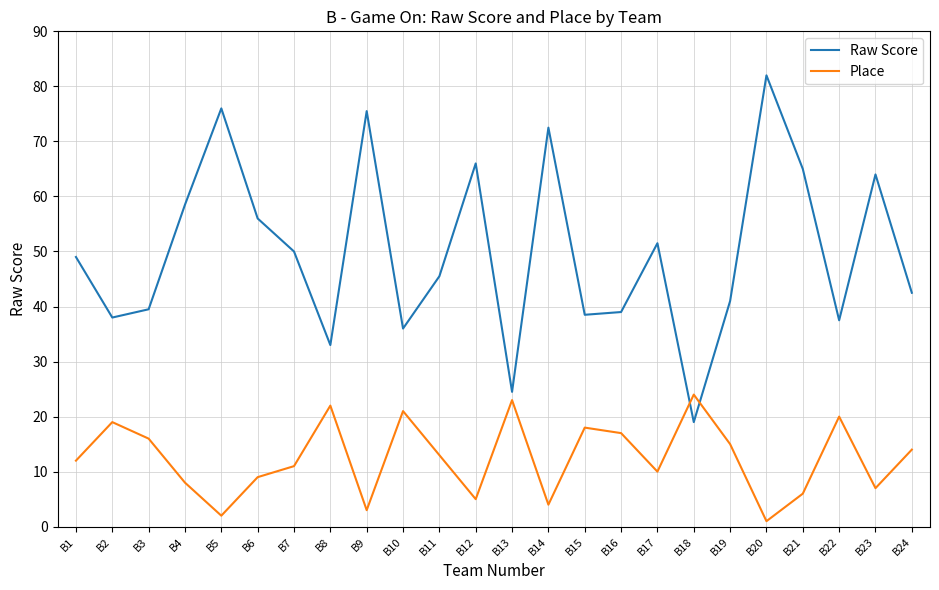

In Place, how many points are lower than both neighbors (excluding endpoints)?

7